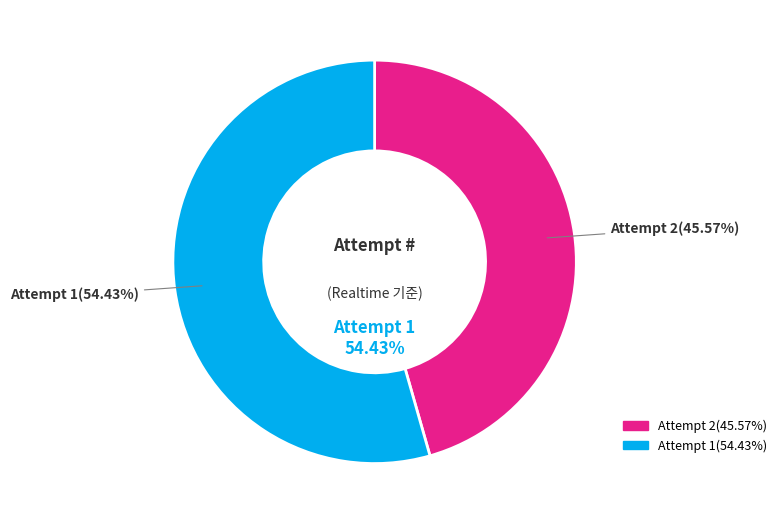

What is the largest slice in the pie chart?

1